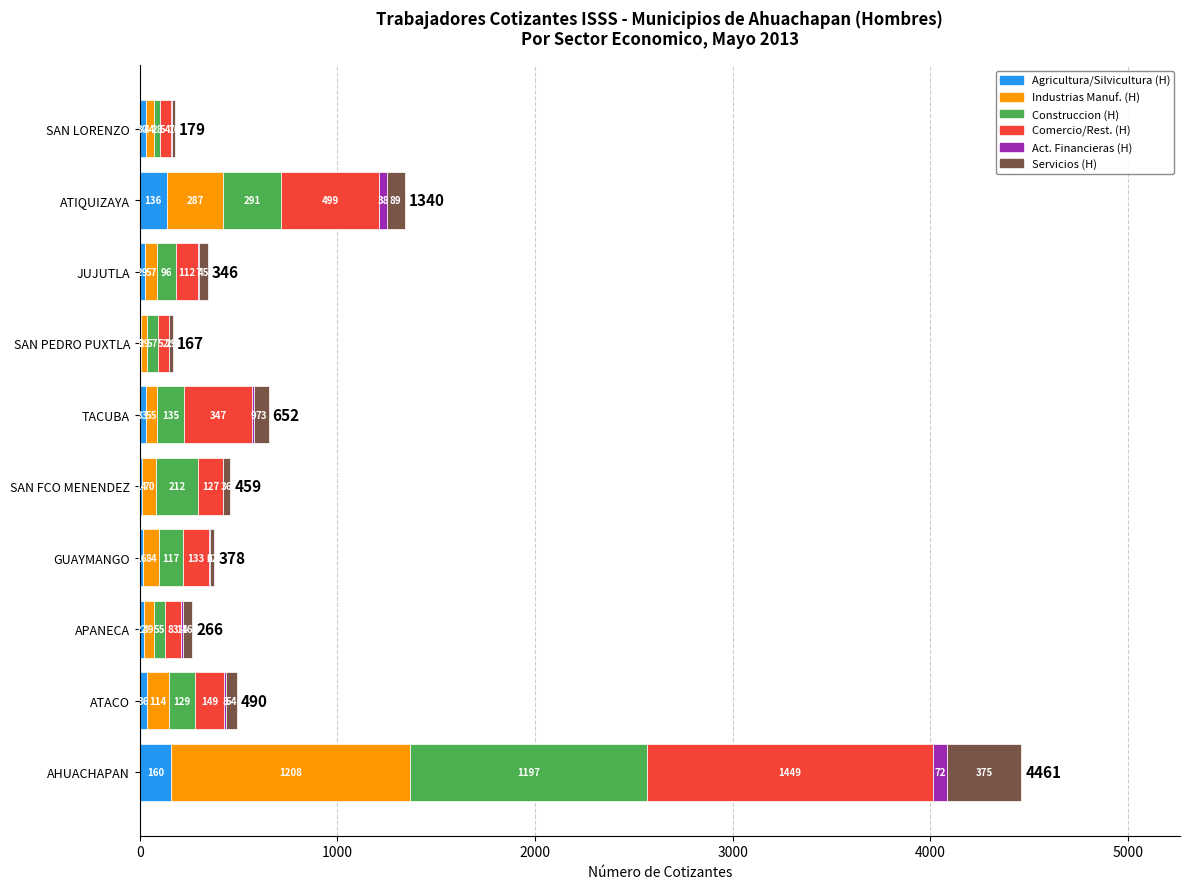

What is the maximum value for Agricultura/Silvicultura (H)?

160